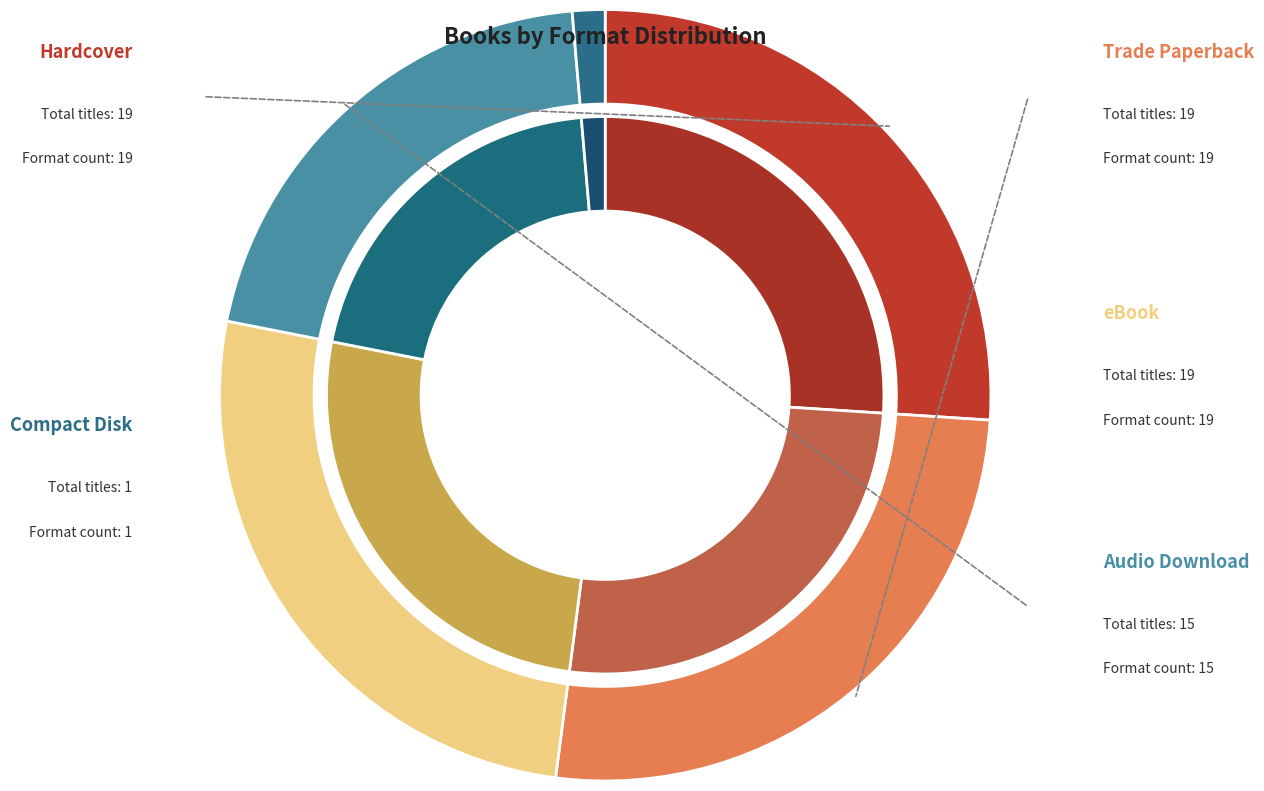

To the nearest percent, what percentage of the pie is Trade Paperback?

26%